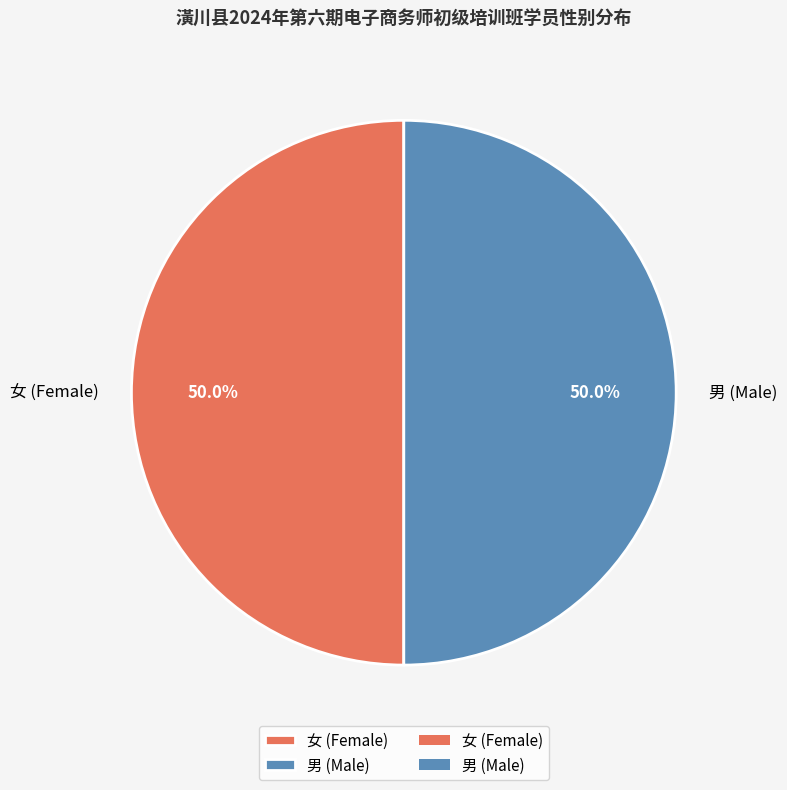

What is the ratio of the value at 男 (Male) to the value at 女 (Female)?

1.0